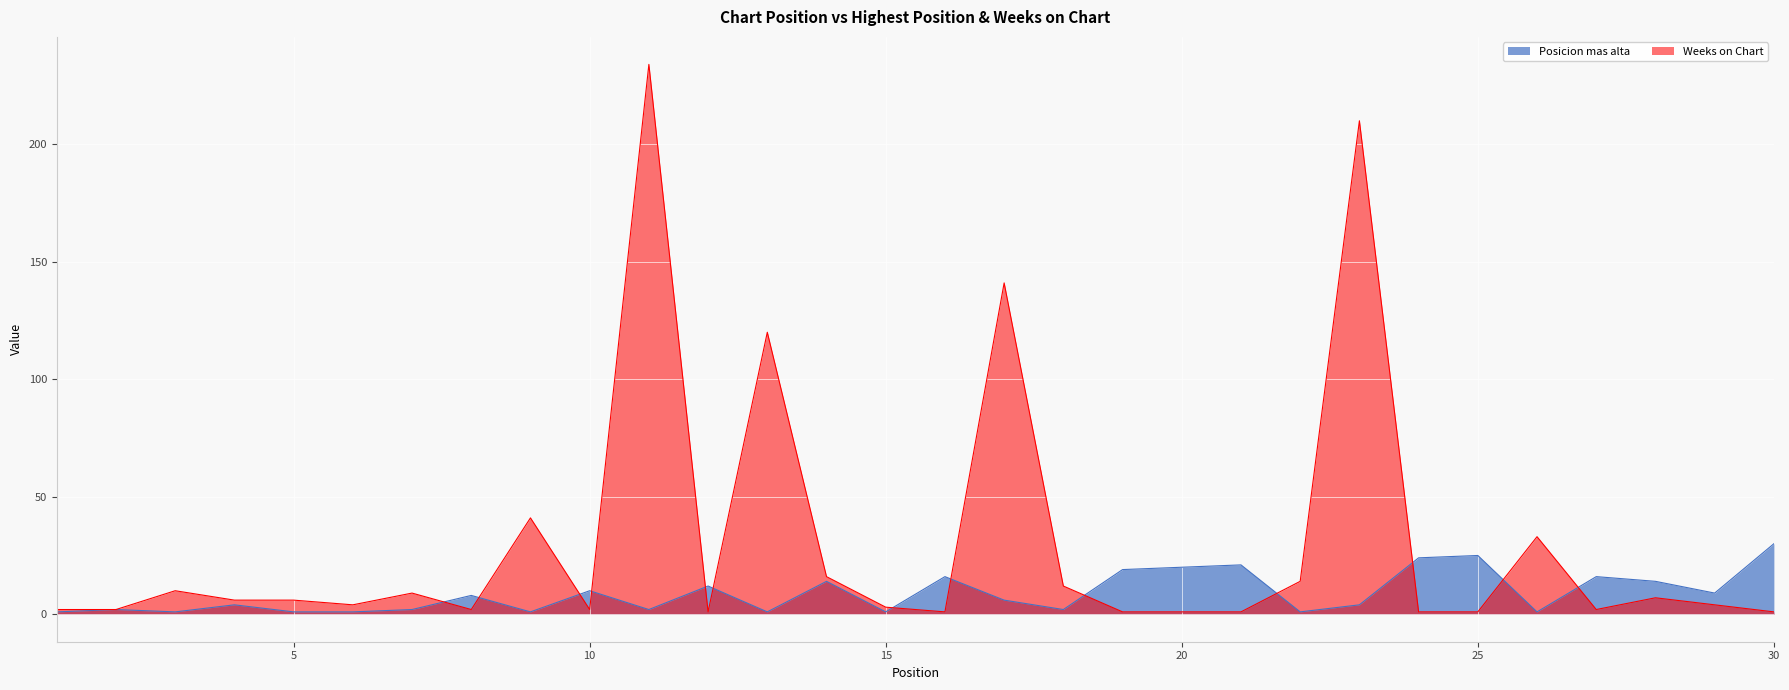

True or false: Posicion mas alta and Weeks on Chart intersect in this chart.

True